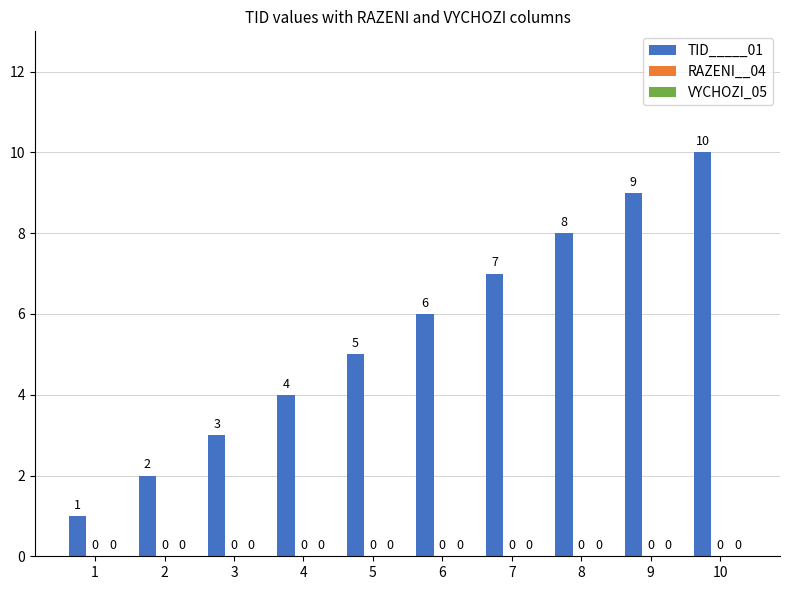

How many bars are there in total?

10